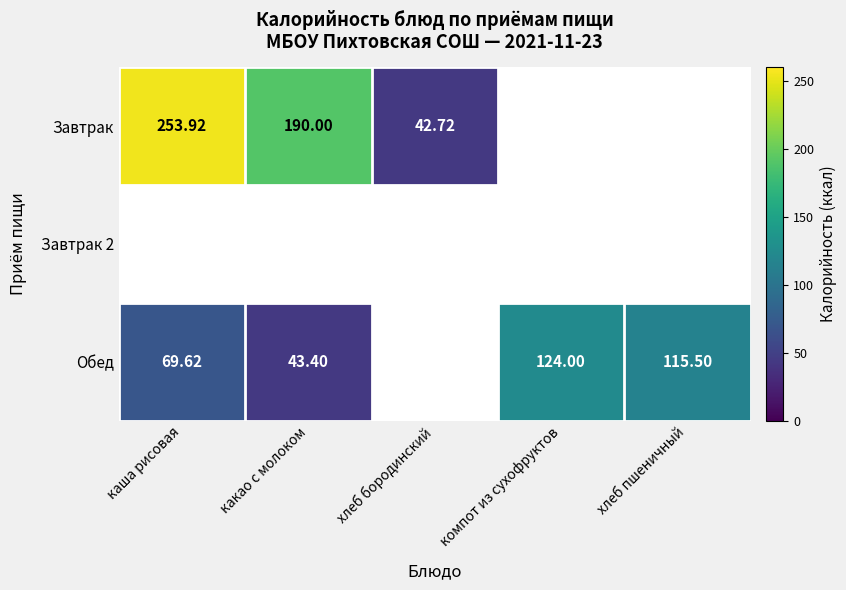

Which category has the highest value across all series?

каша рисовая